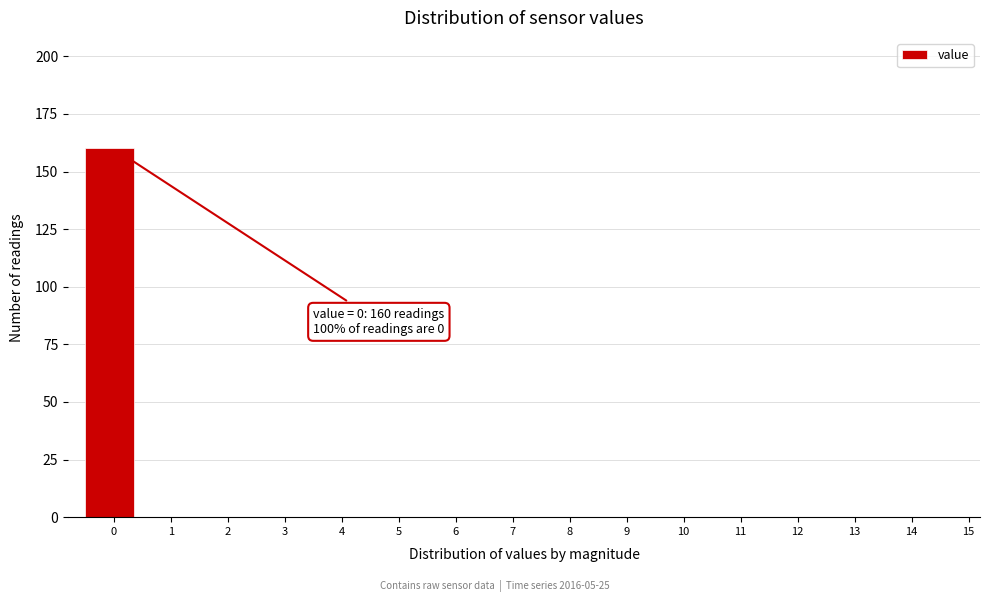

Reading left to right, list all the values displayed in this chart.

0=160	1=0	2=0	3=0	4=0	5=0	6=0	7=0	8=0	9=0	10=0	11=0	12=0	13=0	14=0	15=0